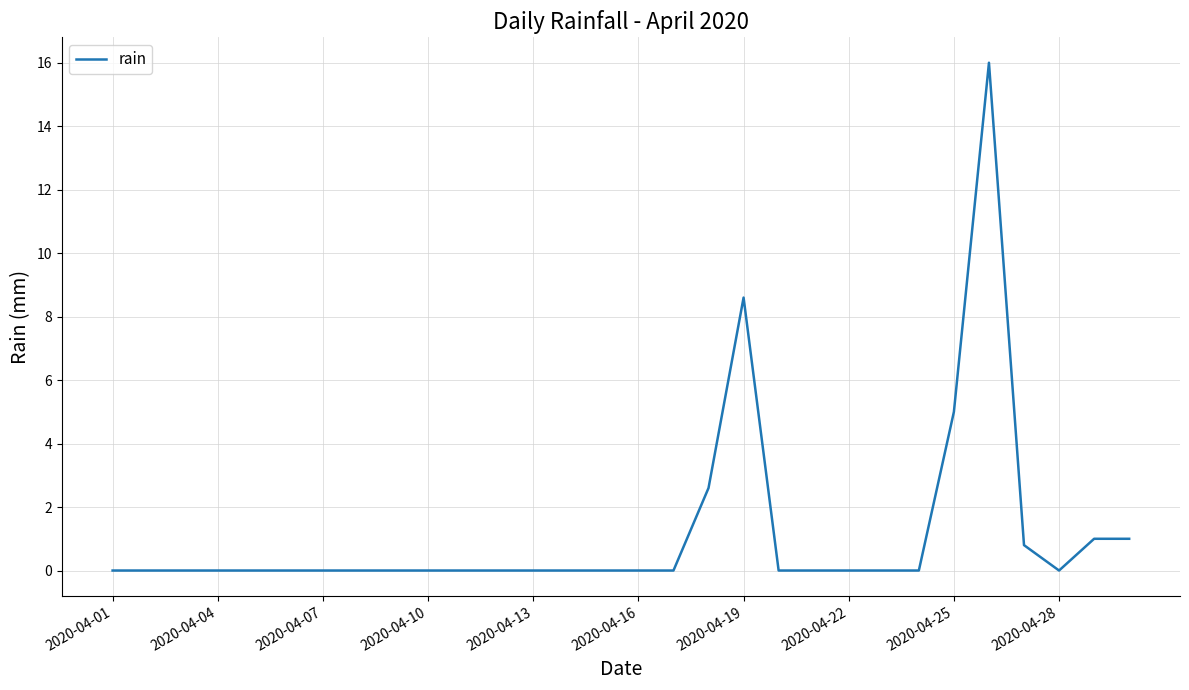

What is the greatest value displayed?

16.0